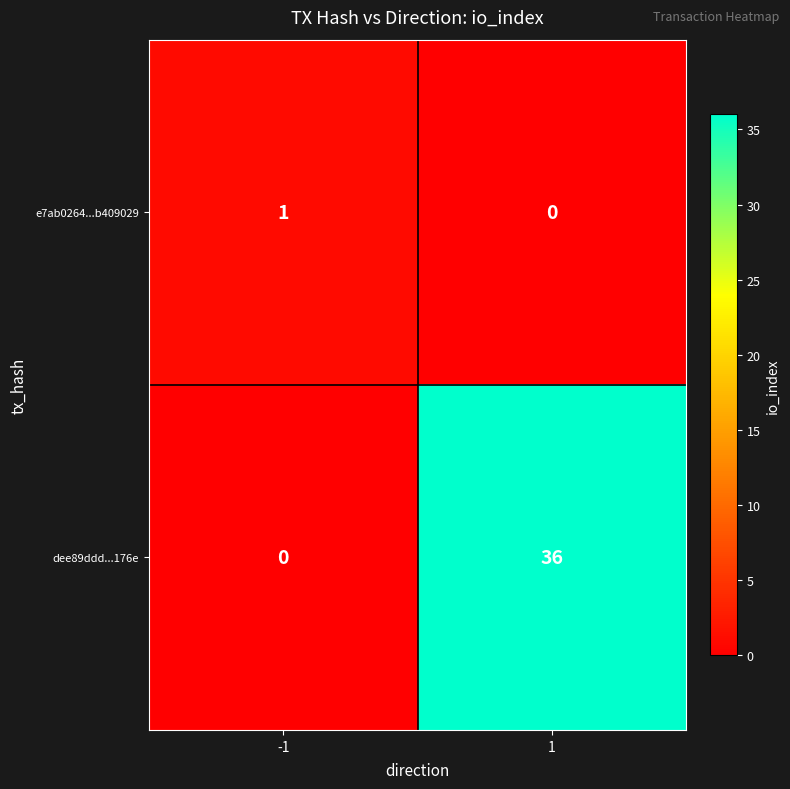

Reading left to right, transcribe all the data shown in this chart.

e7ab0264...b409029: -1=1	1=0
dee89ddd...176e: -1=0	1=36